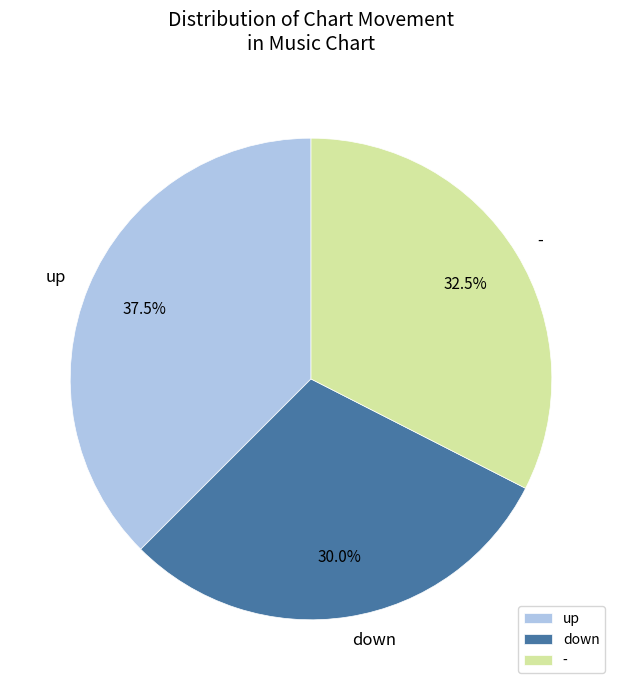

What percentage do down and up together represent?

67.5%